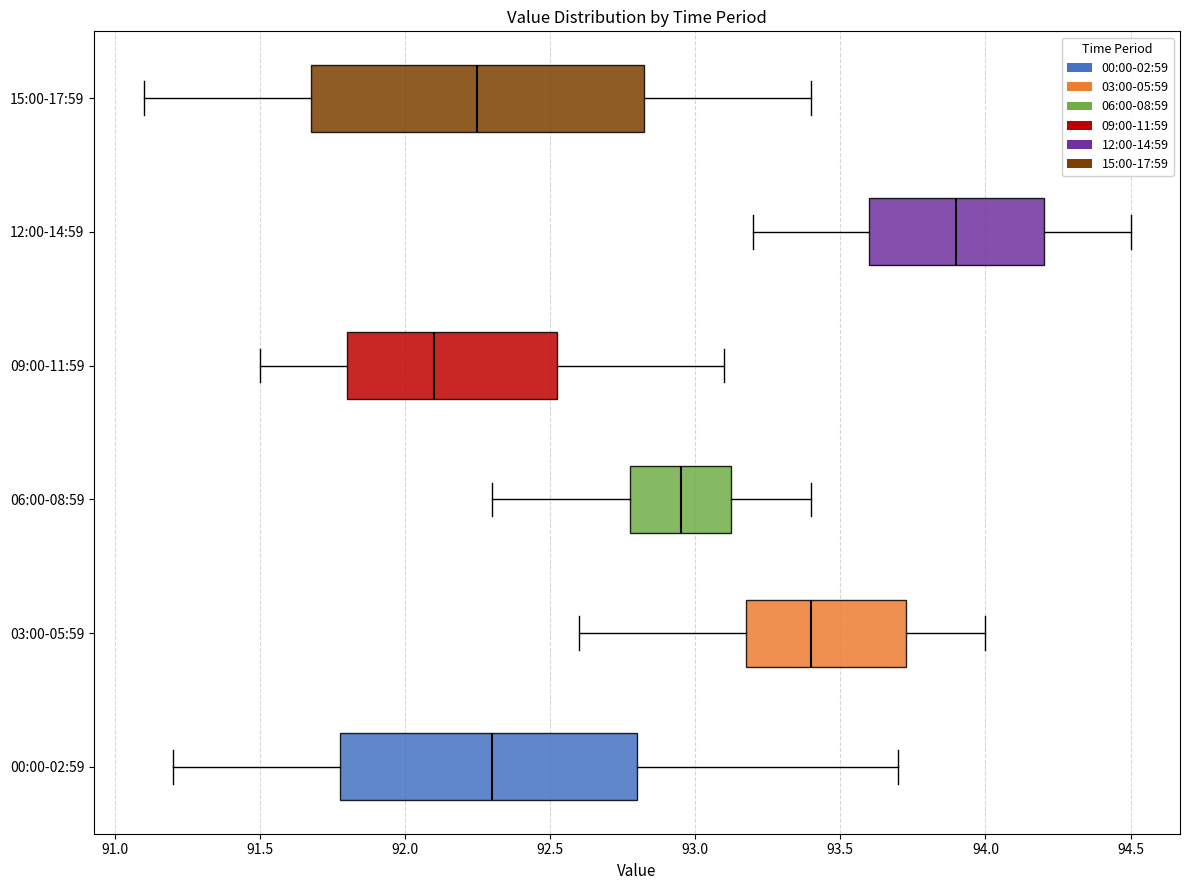

Where does the left whisker of the box for 03:00-05:59 end on the x-axis? The values are not printed on the chart, so give them approximately, as read against the axis.

92.60